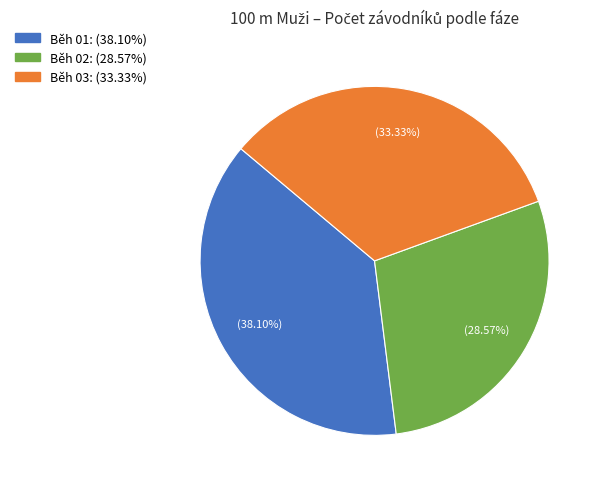

Rank the categories by value from lowest to highest.

Běh 02, Běh 03, Běh 01